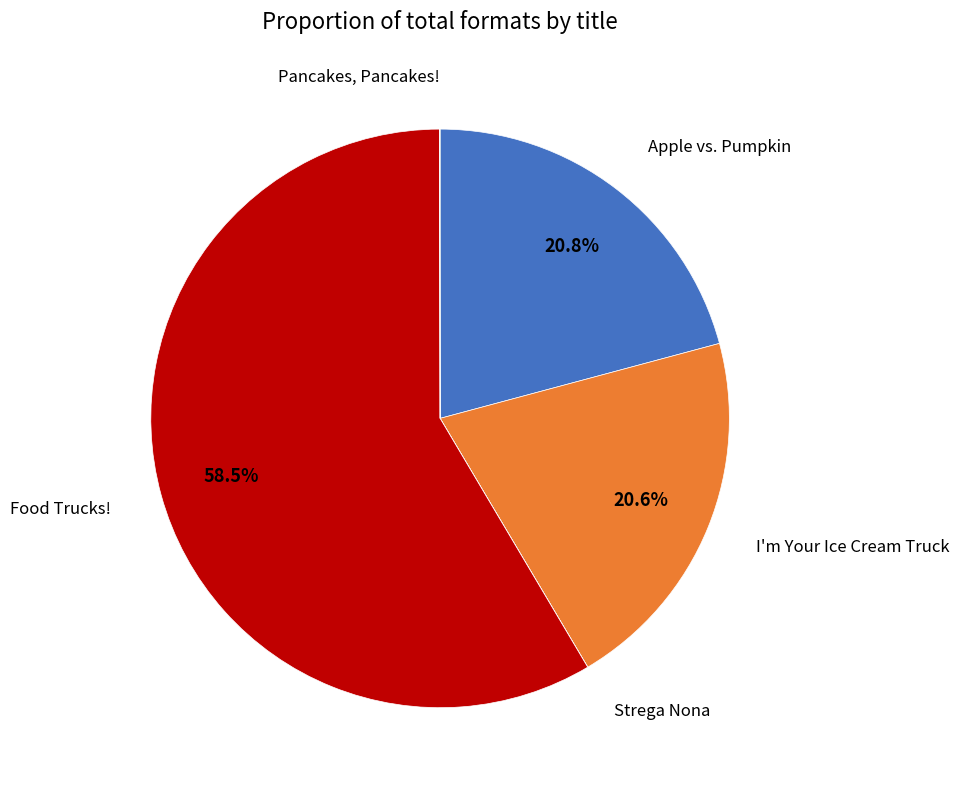

Is there any slice that represents more than half of the pie?

Yes